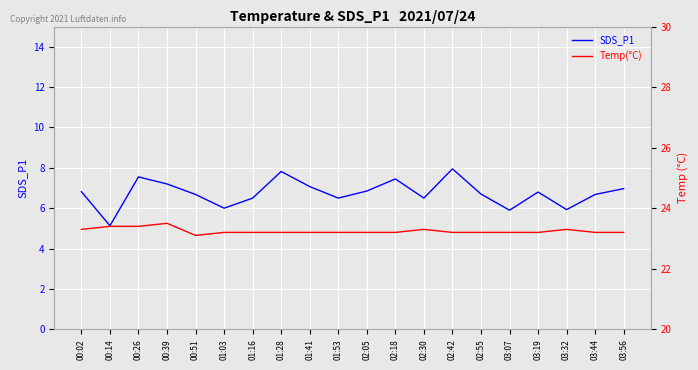

Which series has the largest total across all categories?

Temp(°C)